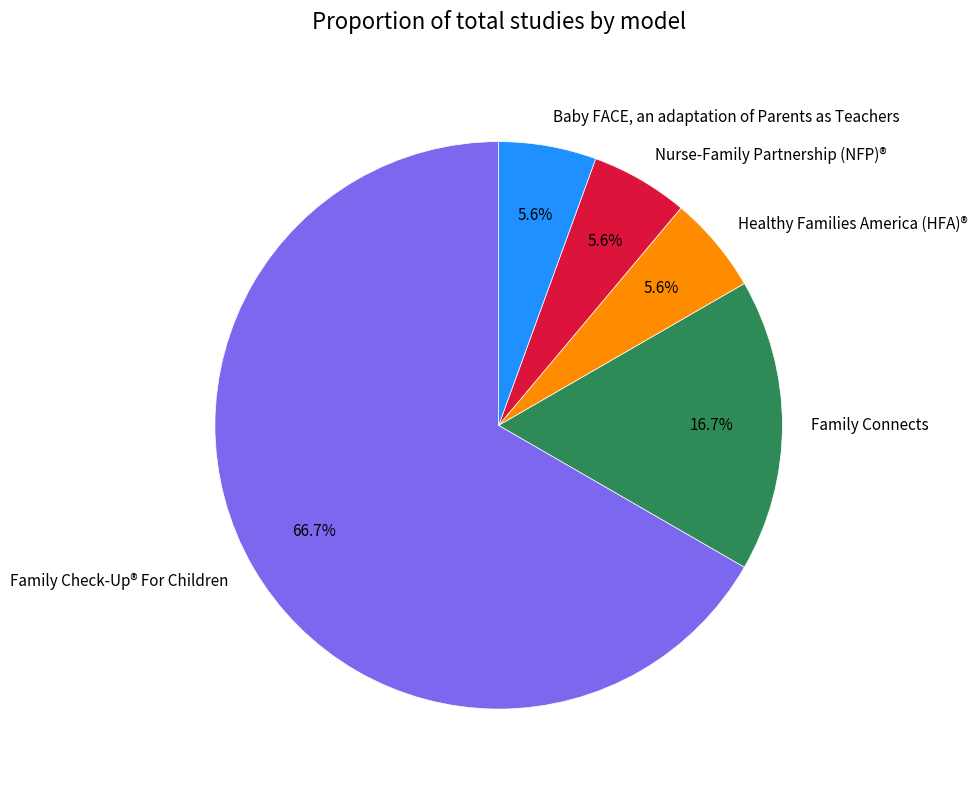

Which slice is the largest?

Family Check-Up® For Children